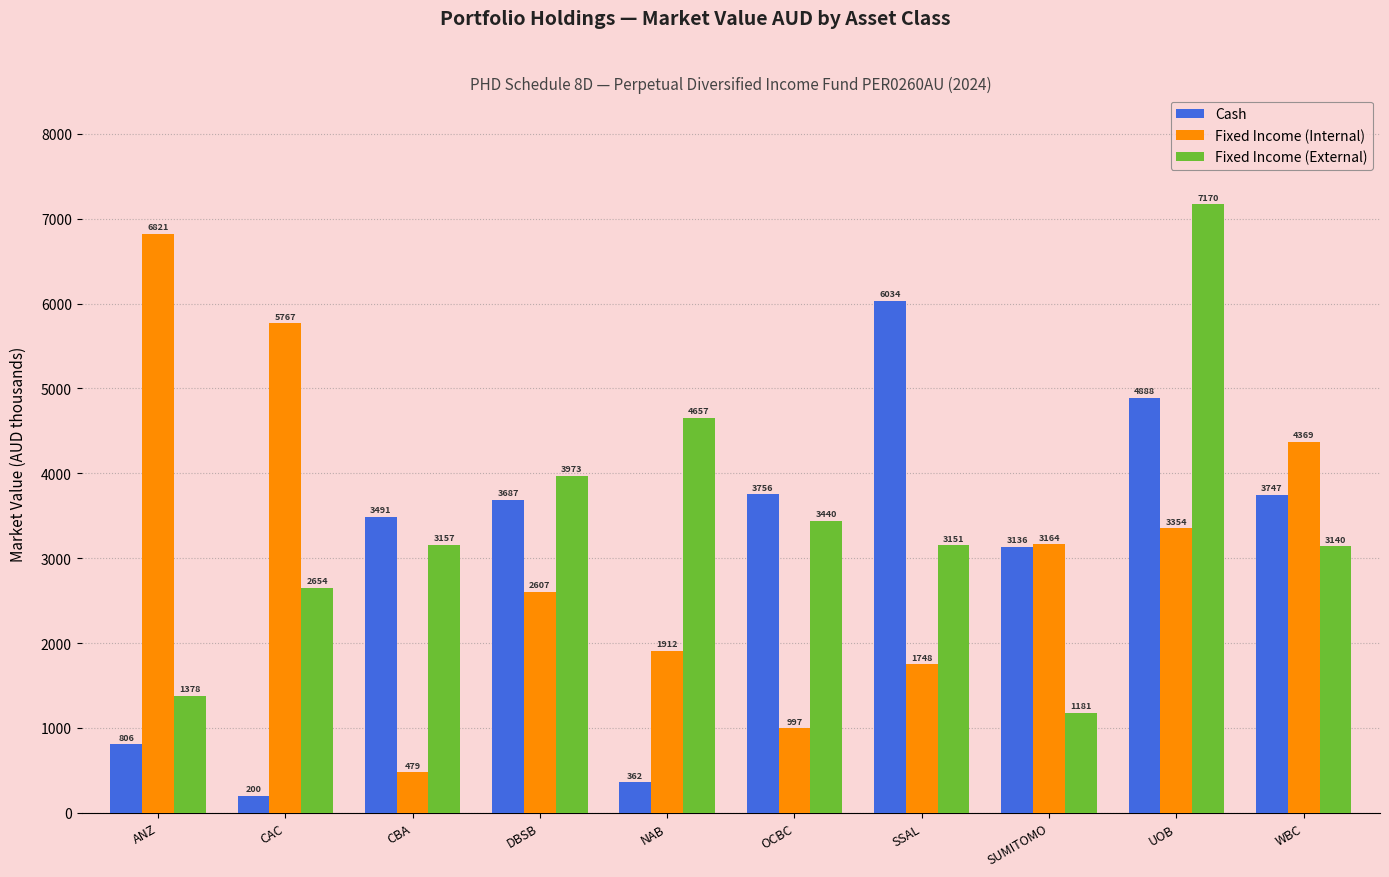

At how many categories does at least one series exceed 1396?

10